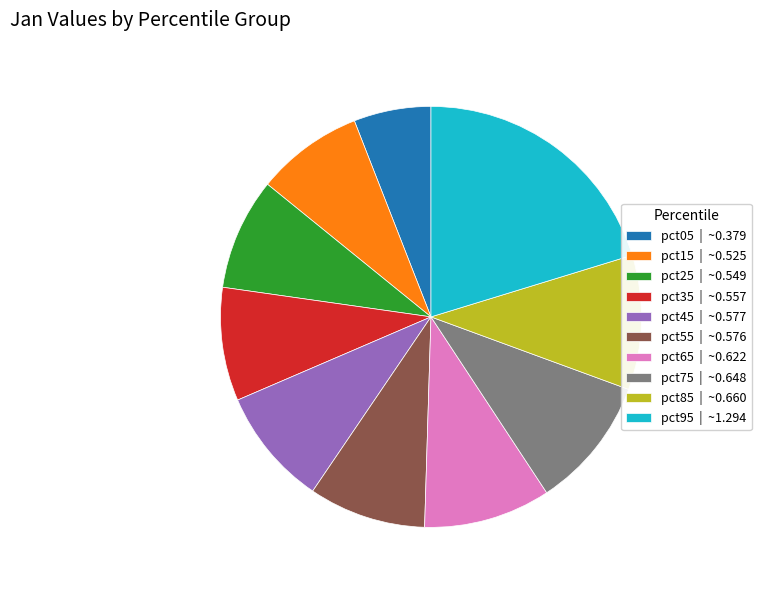

Which category has the smallest portion of the pie?

pct05